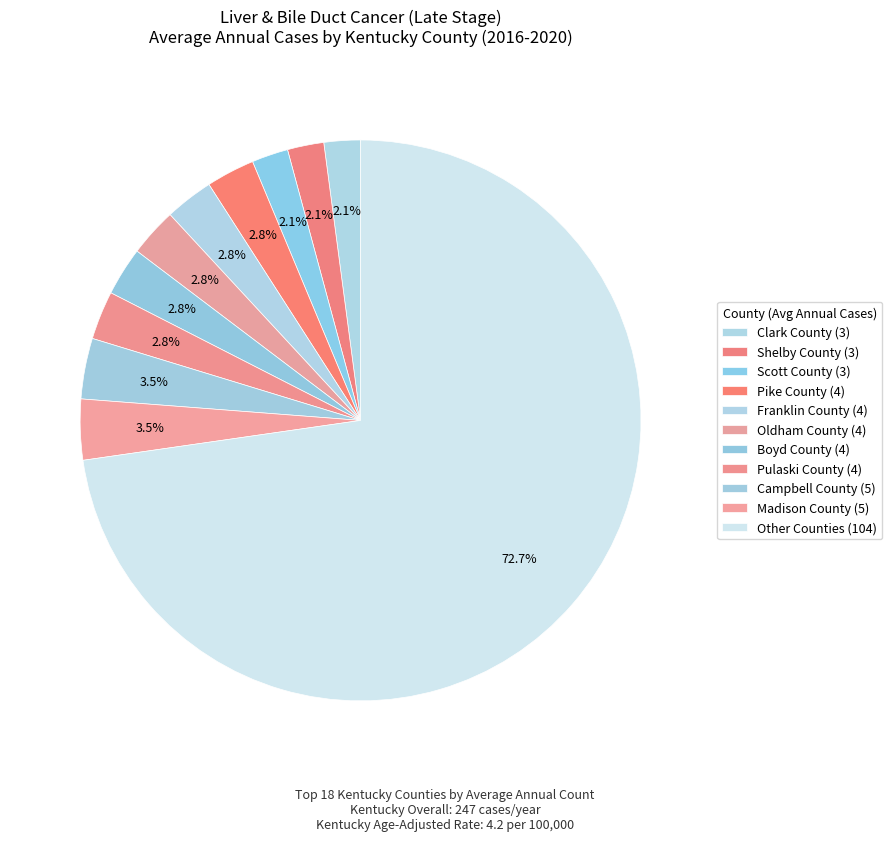

How many segments does this pie chart have?

11